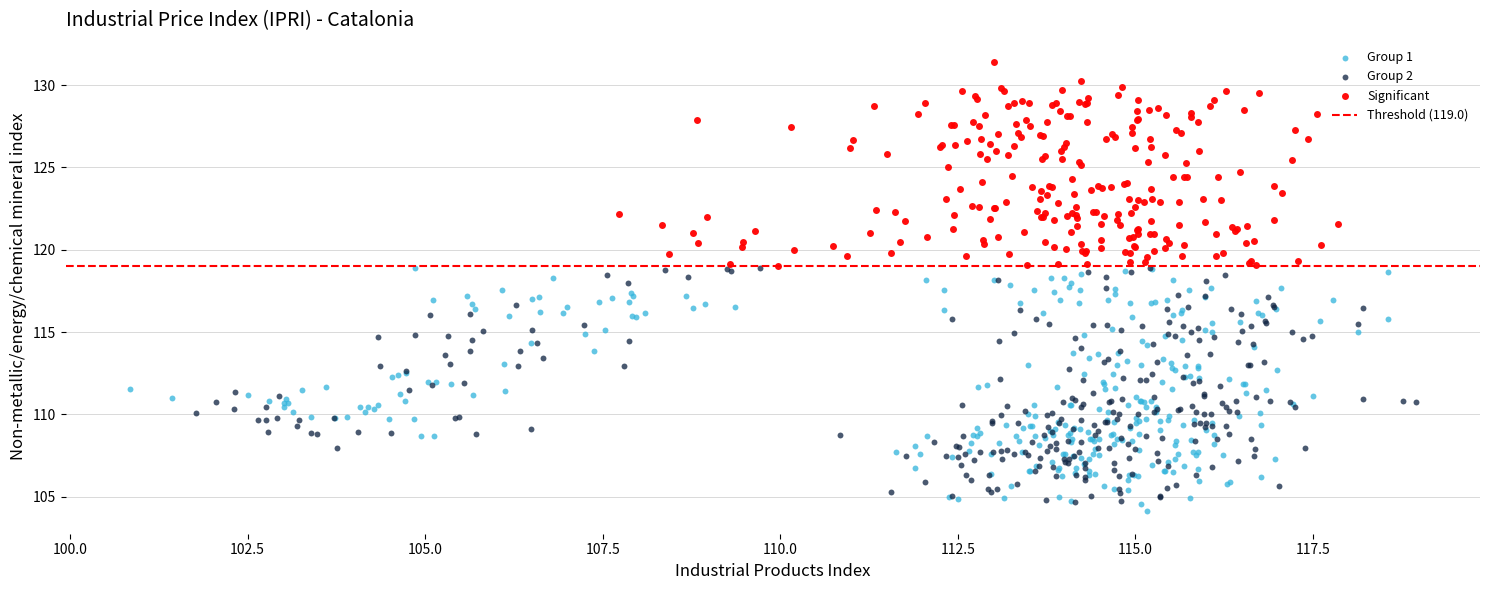

Which series reaches the maximum Y coordinate?

Significant